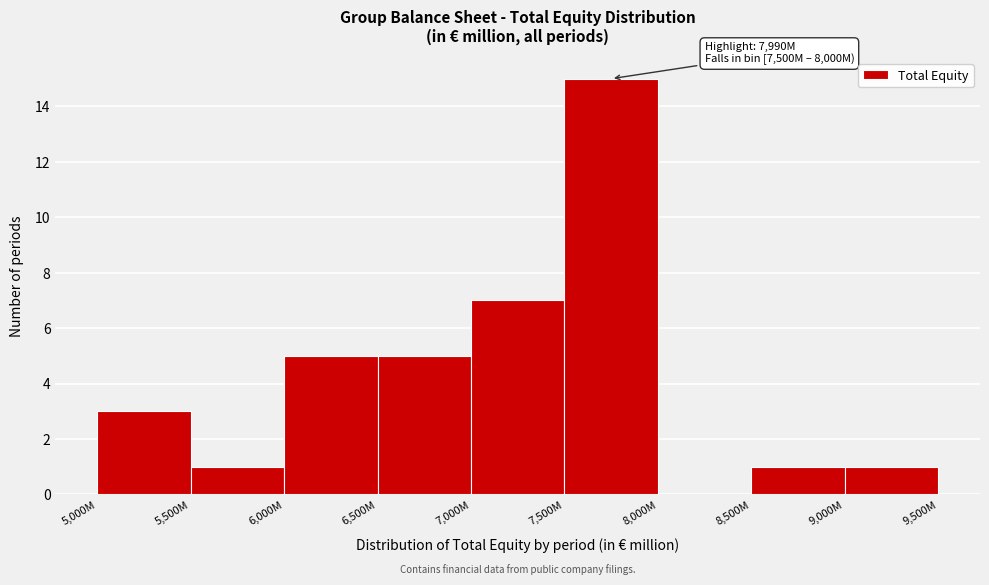

Reading left to right, list all the values displayed in this chart.

5,000M=3	5,500M=1	6,000M=5	6,500M=5	7,000M=7	7,500M=15	8,000M=0	8,500M=1	9,000M=1